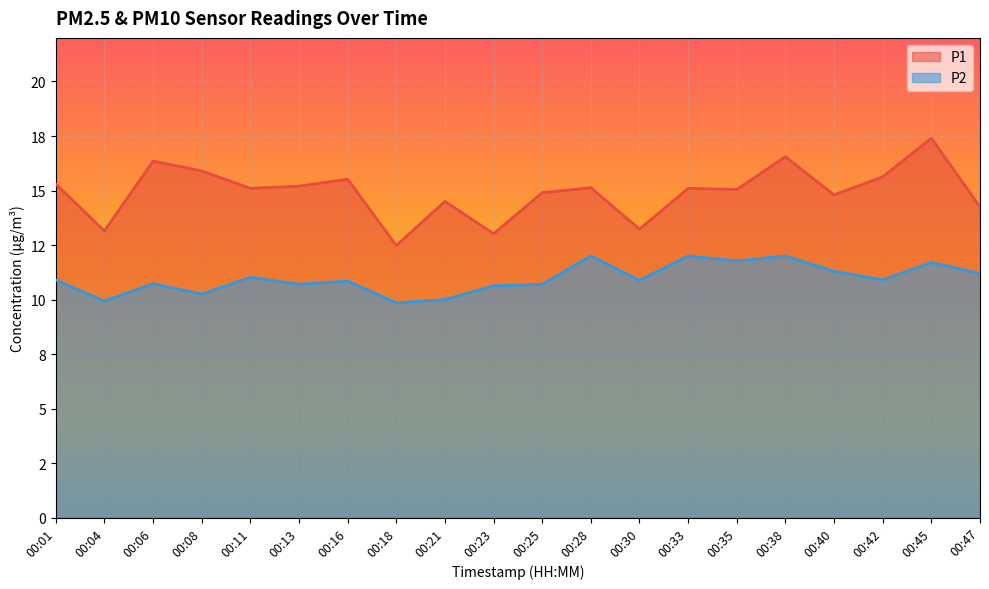

Which has a higher value, 00:42 or 00:40?

00:42